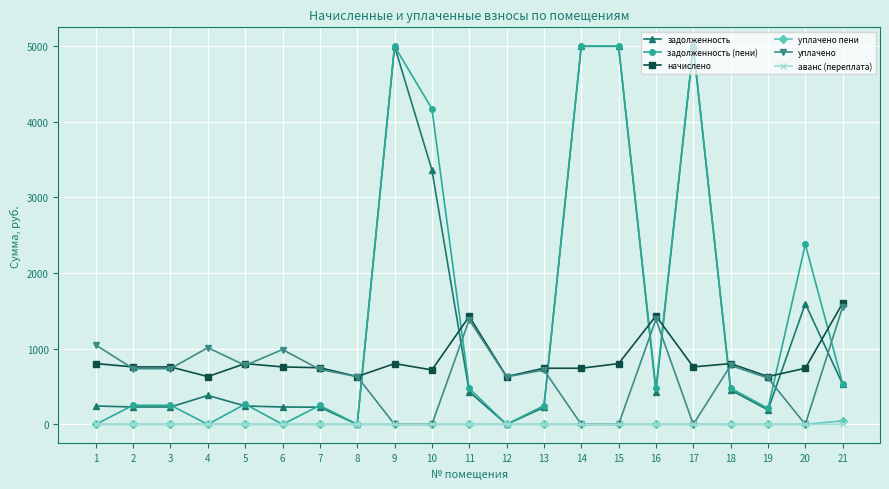

Count the number of categories in the chart.

21